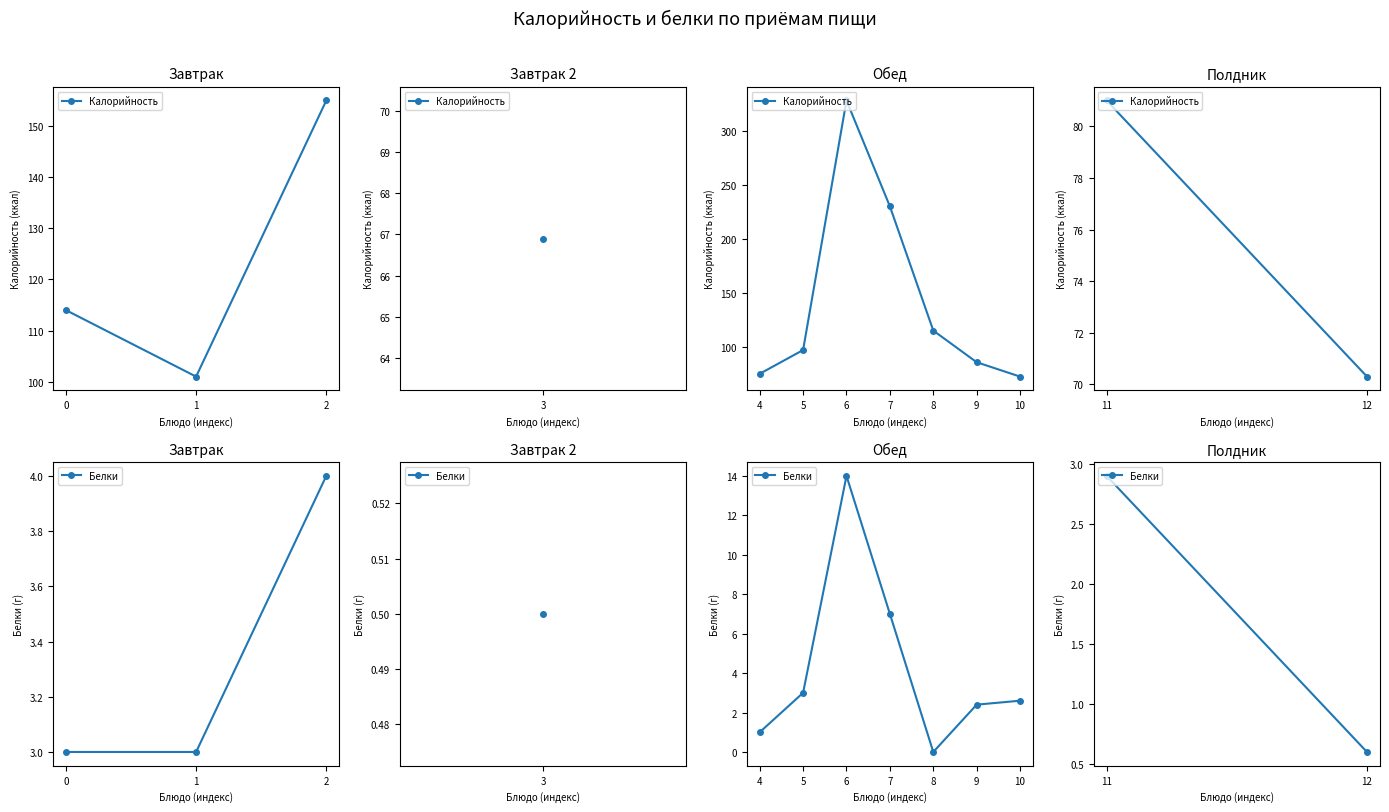

Which series has the largest total across all categories?

Калорийность